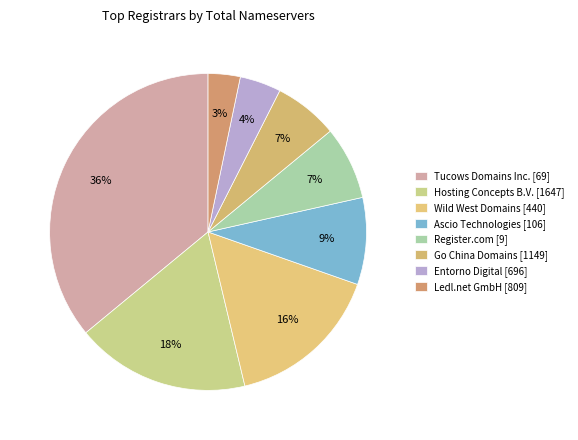

To the nearest percent, what is the difference between the largest and smallest slice percentages?

33%